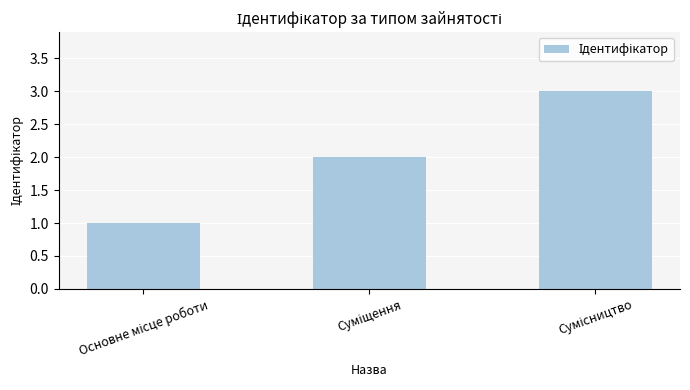

What is the greatest value displayed?

3